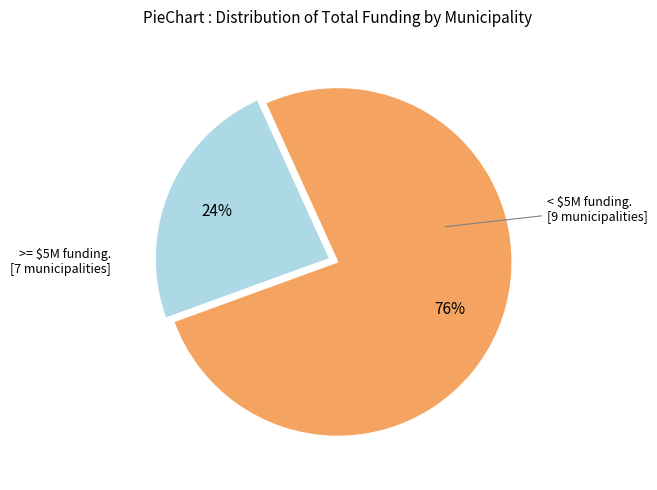

Does any single category account for the majority?

Yes